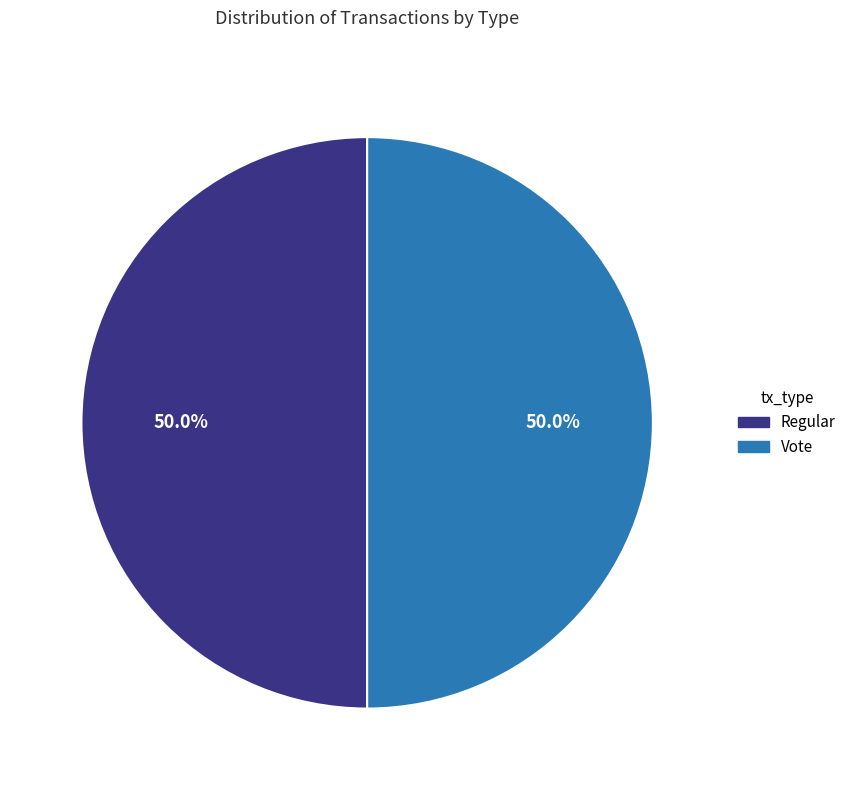

To the nearest percent, what is the average slice percentage?

50%